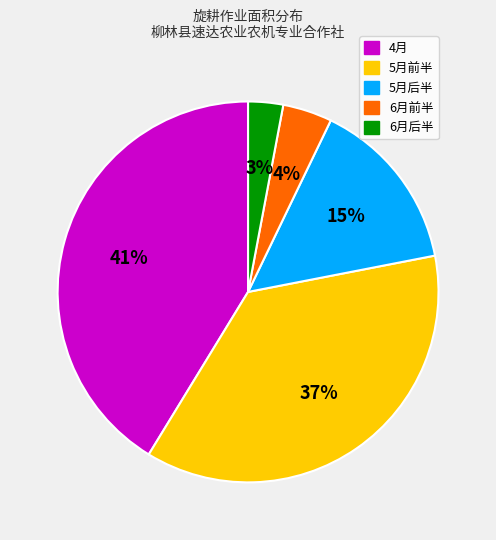

To the nearest percent, what is the difference between the largest and smallest slice percentages?

38%